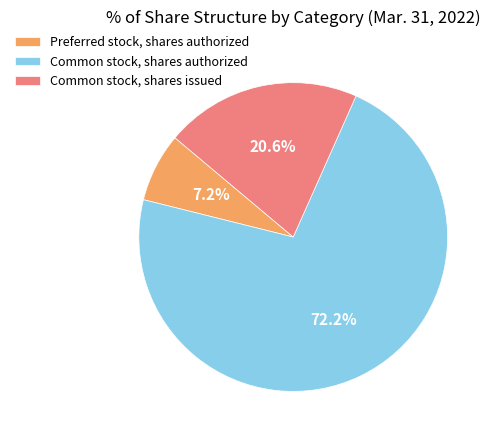

True or false: Common stock, shares authorized accounts for 72% of the total.

True